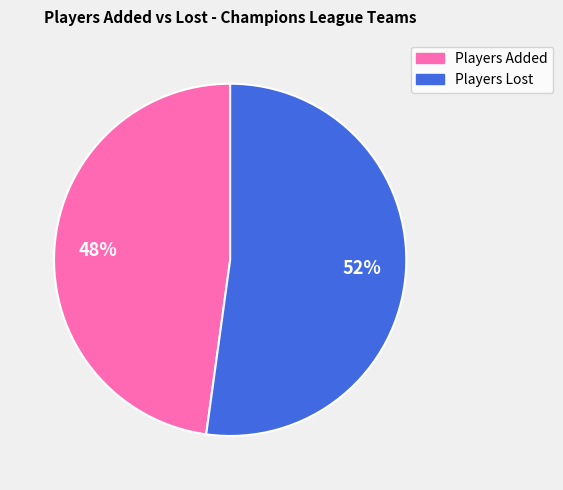

To the nearest percent, what is the difference between the largest and smallest slice percentages?

4%